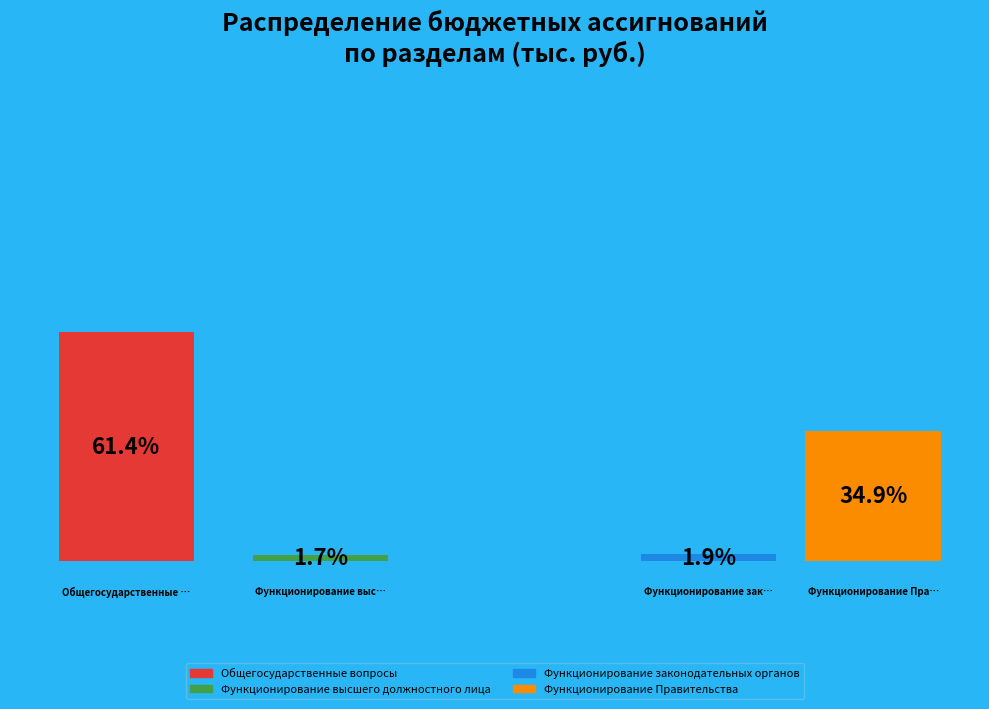

The Функционирование законодательных органов slice represents 1% of the pie. True or false?

False